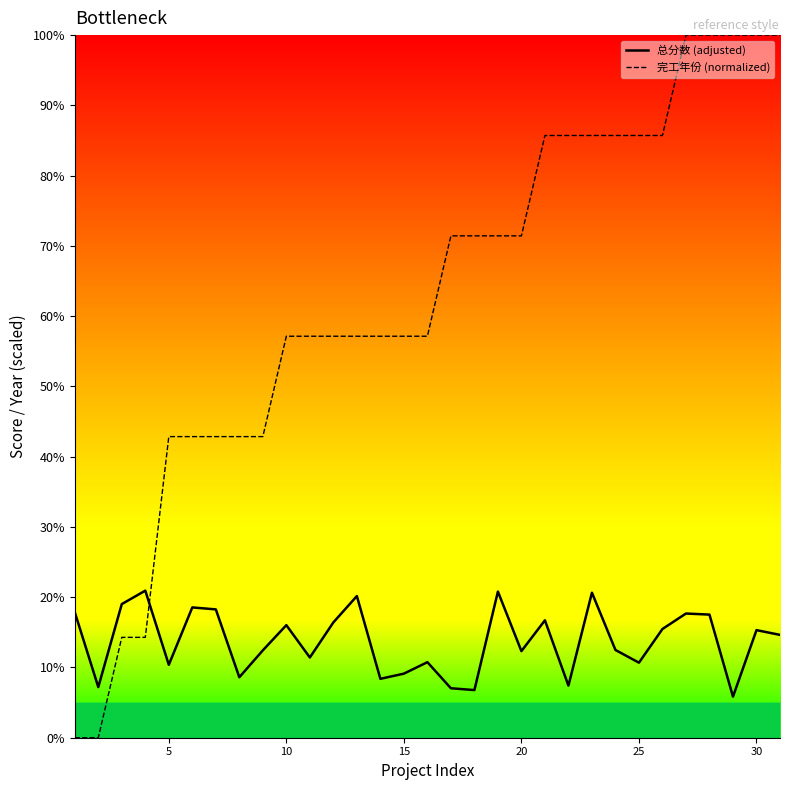

Which series has the largest range (max minus min)?

完工年份 (normalized)